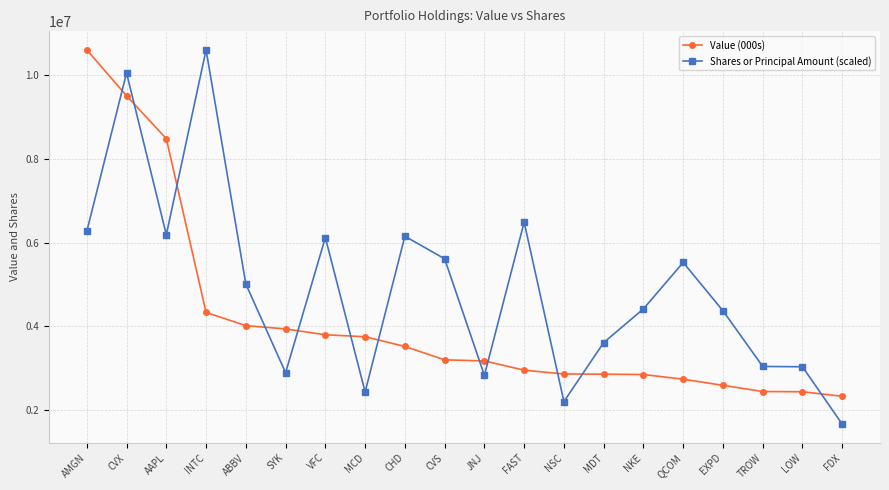

Between AMGN and LOW, which series saw the biggest shift?

Value (000s)